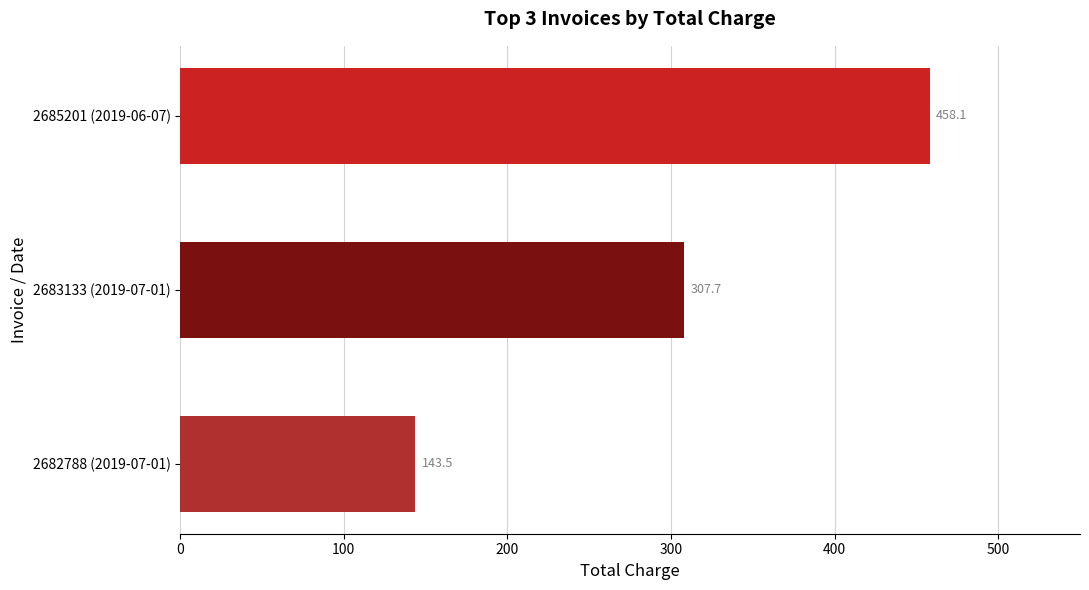

Between 2683133 (2019-07-01) and 2682788 (2019-07-01), which is larger?

2683133 (2019-07-01)